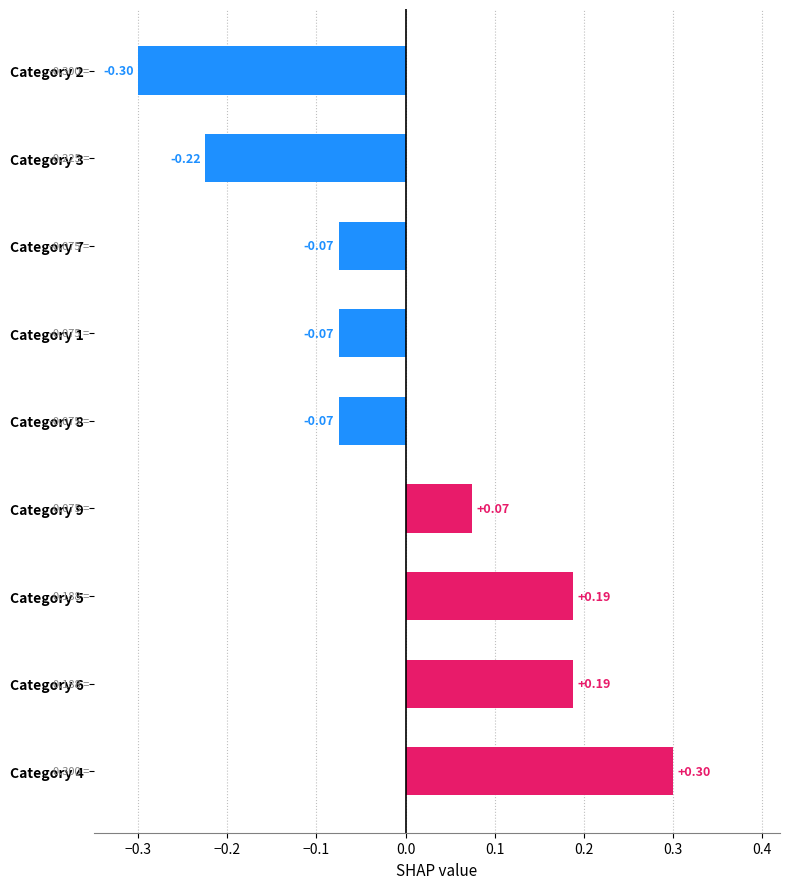

What is the difference between the maximum and second lowest values?

0.5